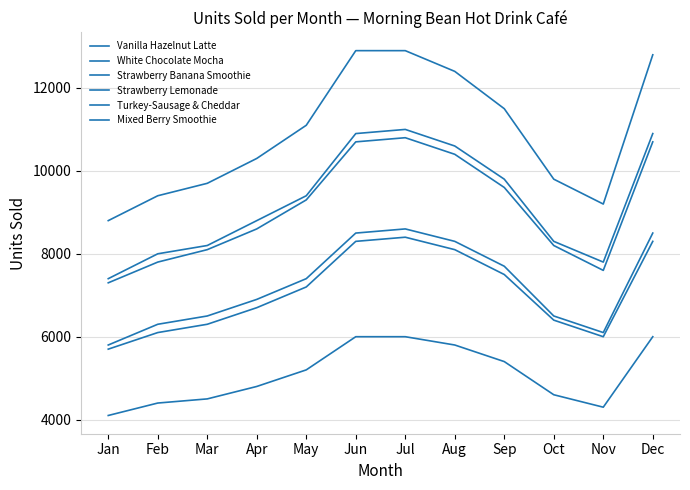

The Mixed Berry Smoothie series shows 3687 at May. True or false?

False